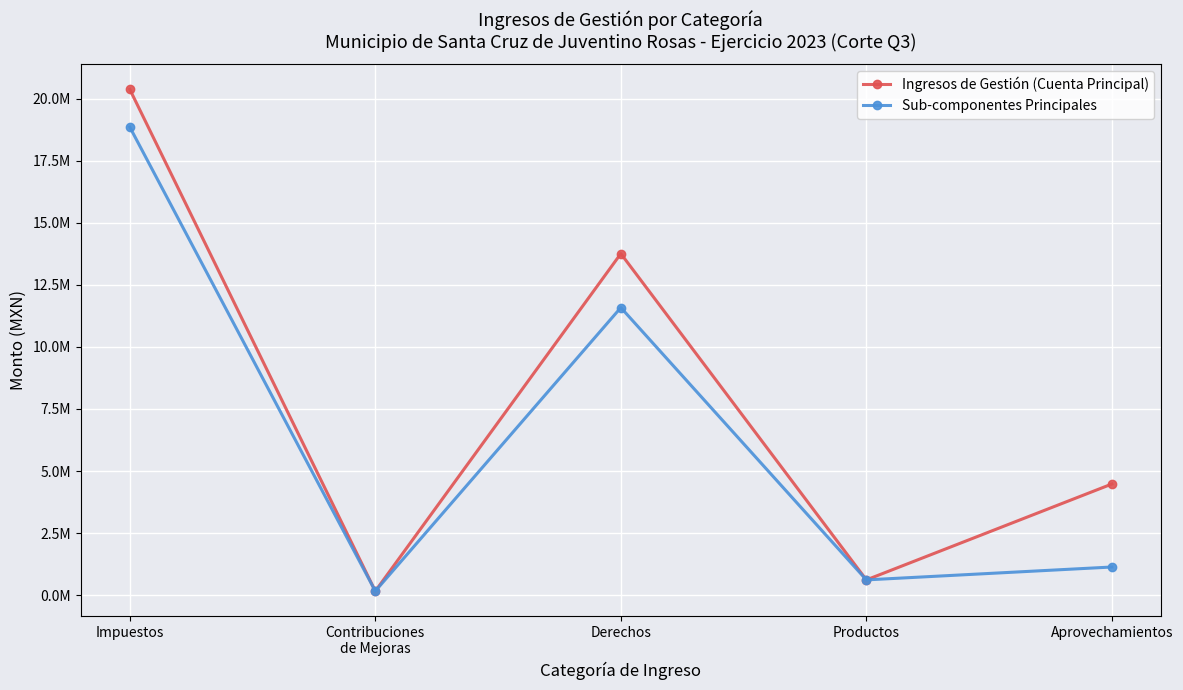

What are all the series names shown in the legend?

Ingresos de Gestión (Cuenta Principal), Sub-componentes Principales